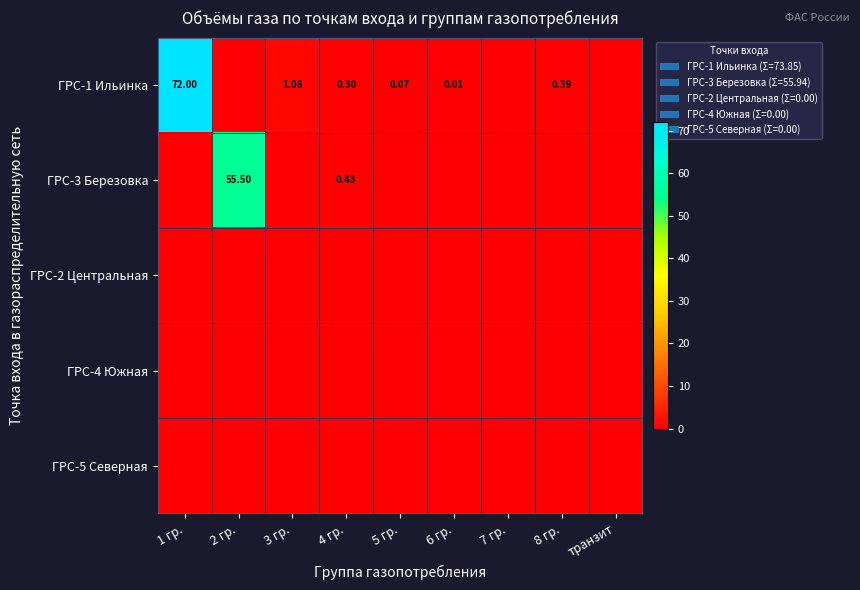

At which category is the sum across all series the highest?

1 гр.